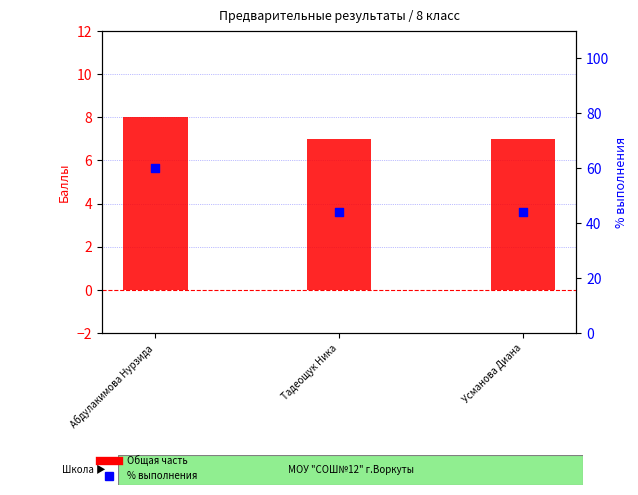

Which series has the largest Y range (max minus min)?

Спец. часть (% выполнения)